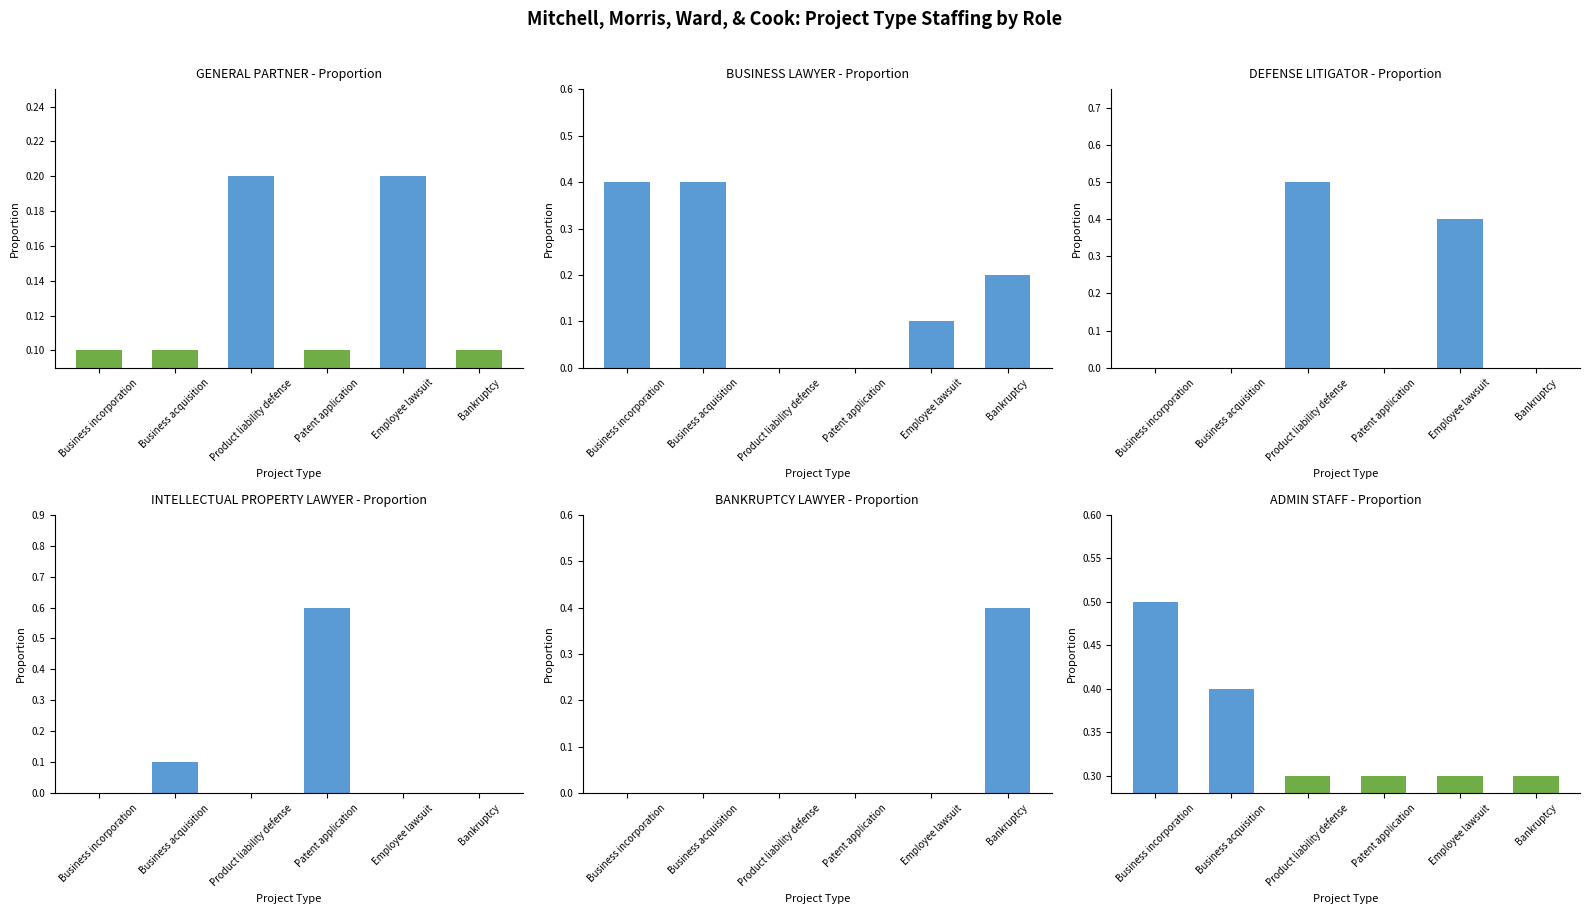

How many positive values does the BANKRUPTCY LAWYER series have?

1